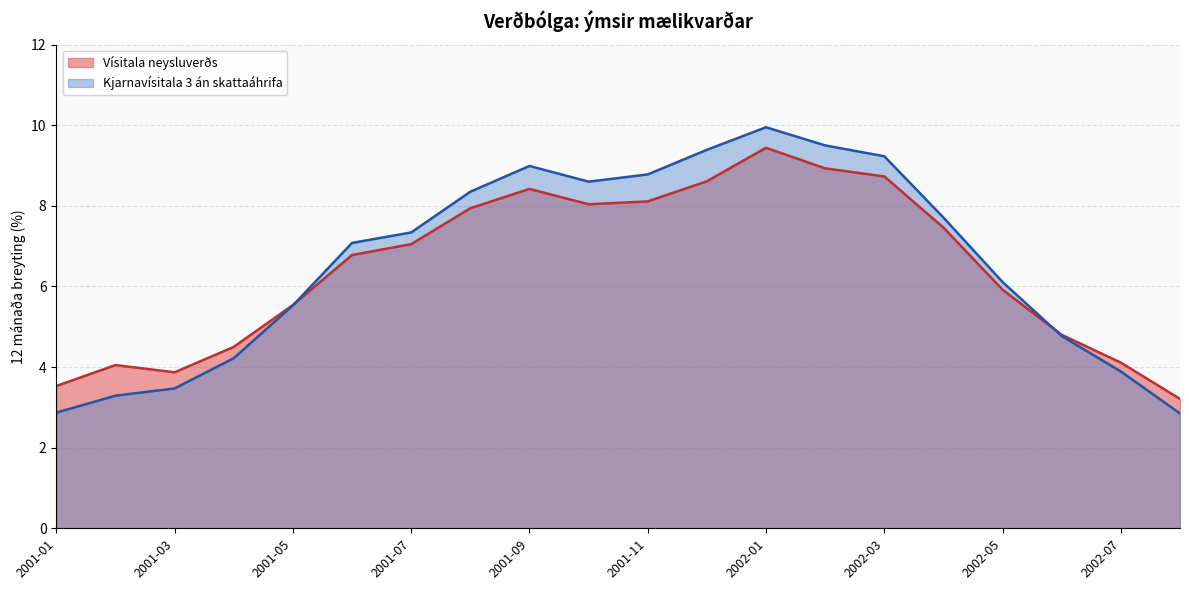

Which has a higher value, 2001-07 or 2002-01?

2002-01